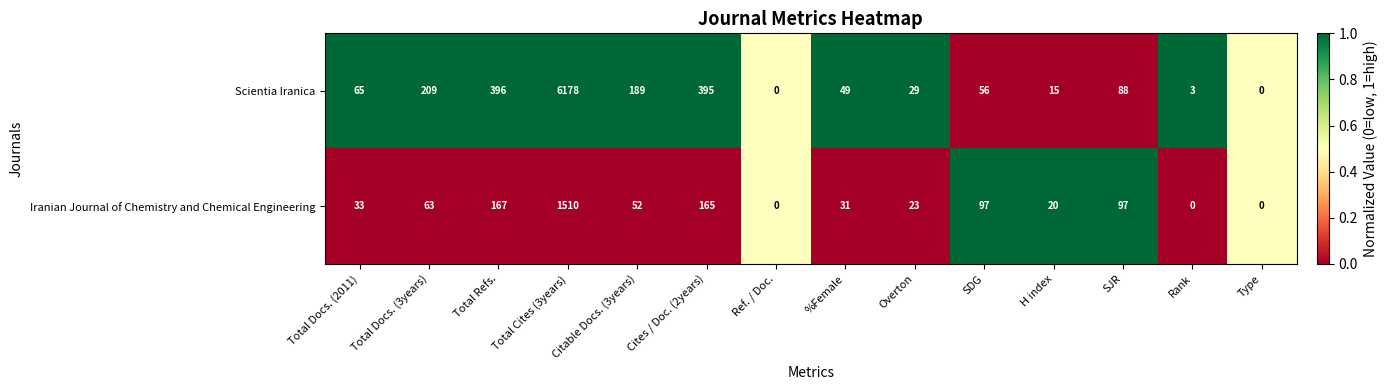

What is the maximum value for Iranian Journal of Chemistry and Chemical Engineering?

1510